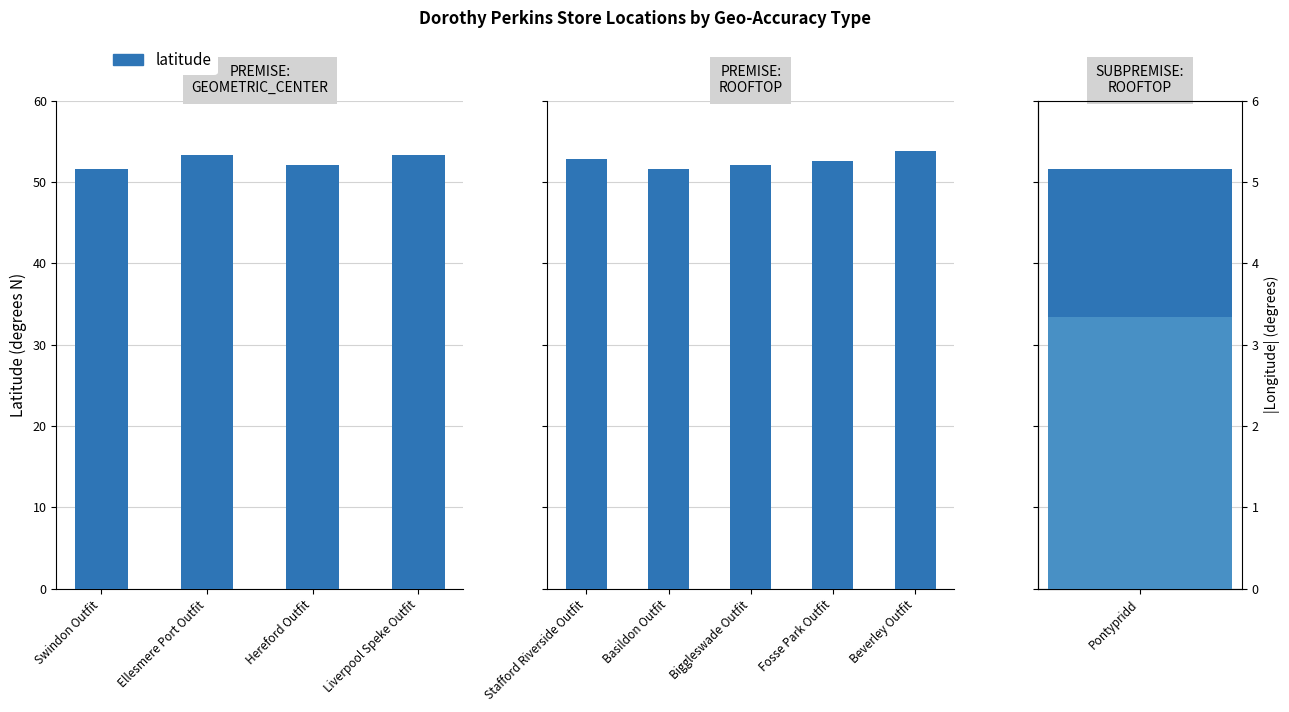

What is the difference between the maximum and minimum values?

2.2